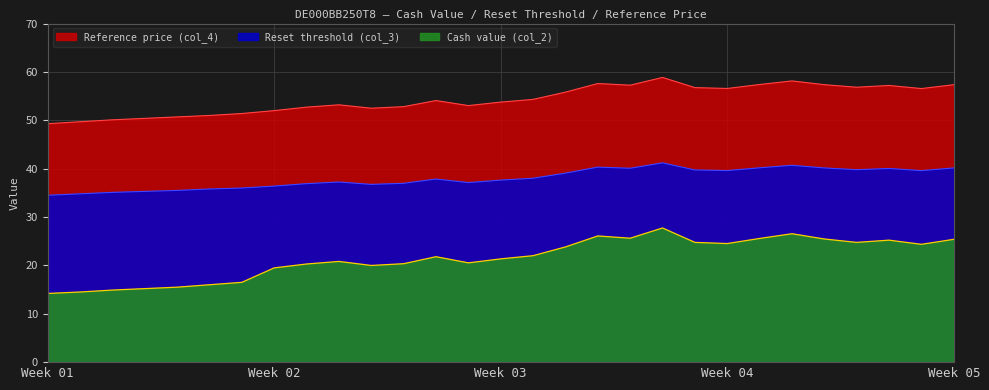

At which category does Reset threshold (col_3) reach its first local valley?

2025-09-02